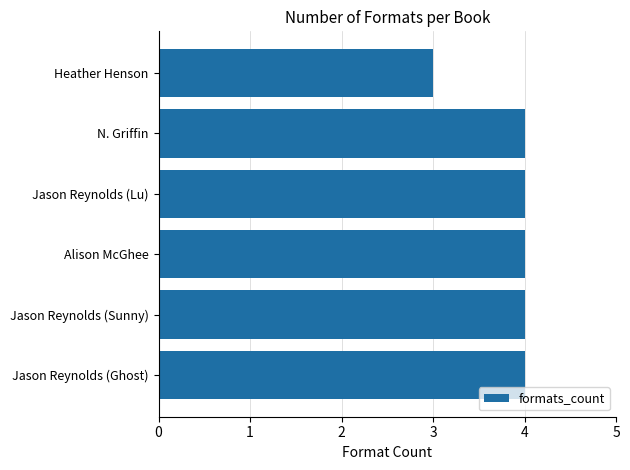

Count the number of categories in the chart.

6